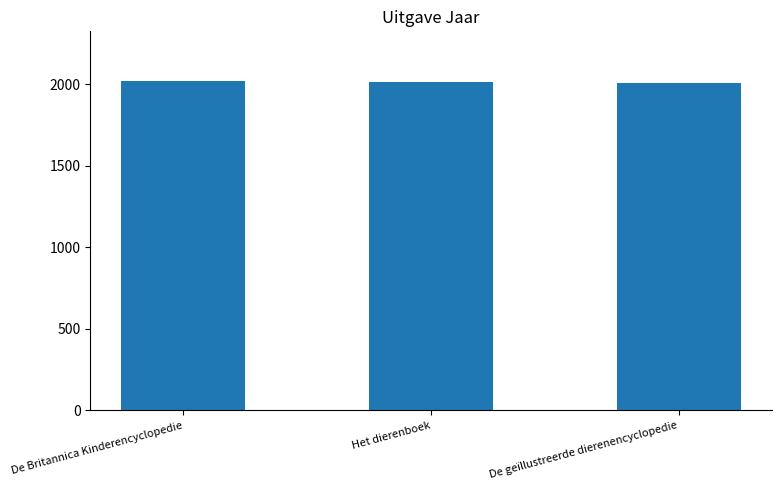

At which label does the data first exceed 2014?

De Britannica Kinderencyclopedie